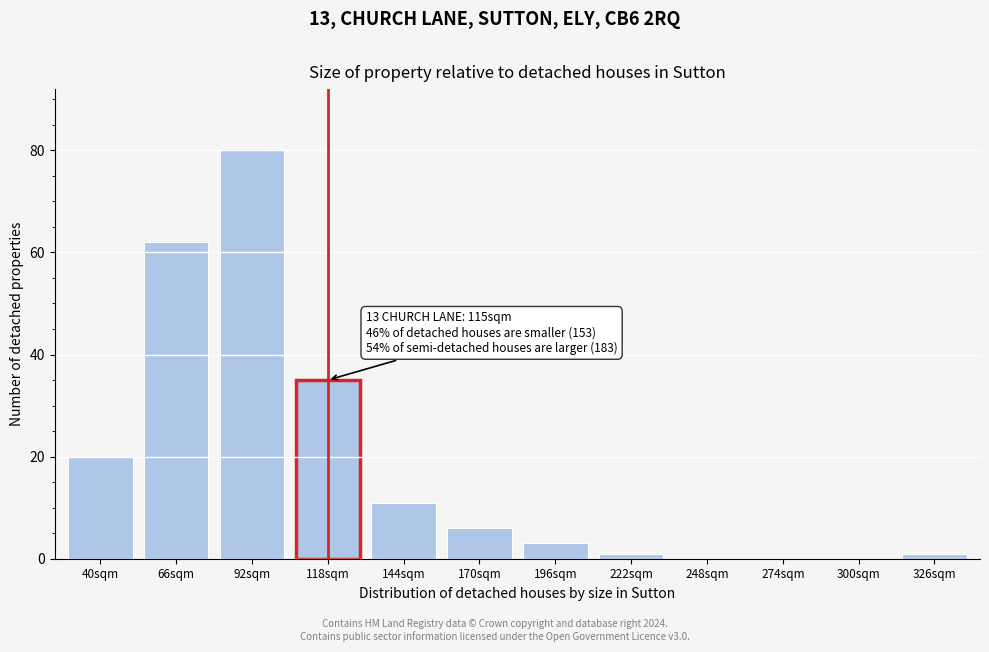

Reading left to right, extract all data points from this chart.

40sqm=20	66sqm=62	92sqm=80	118sqm=35	144sqm=11	170sqm=6	196sqm=3	222sqm=1	248sqm=0	274sqm=0	300sqm=0	326sqm=1